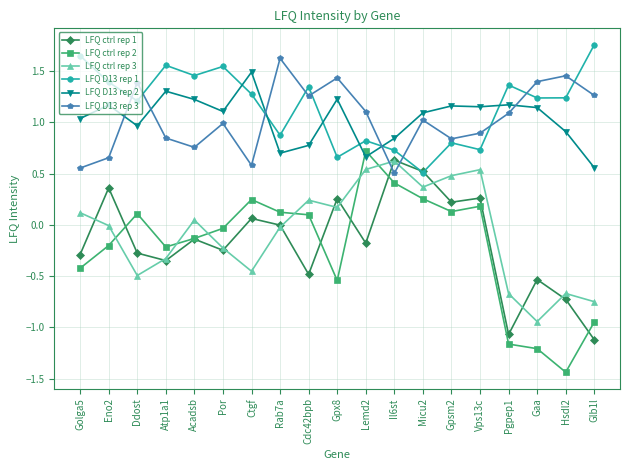

Which category has the lowest value across all series?

Hsdl2